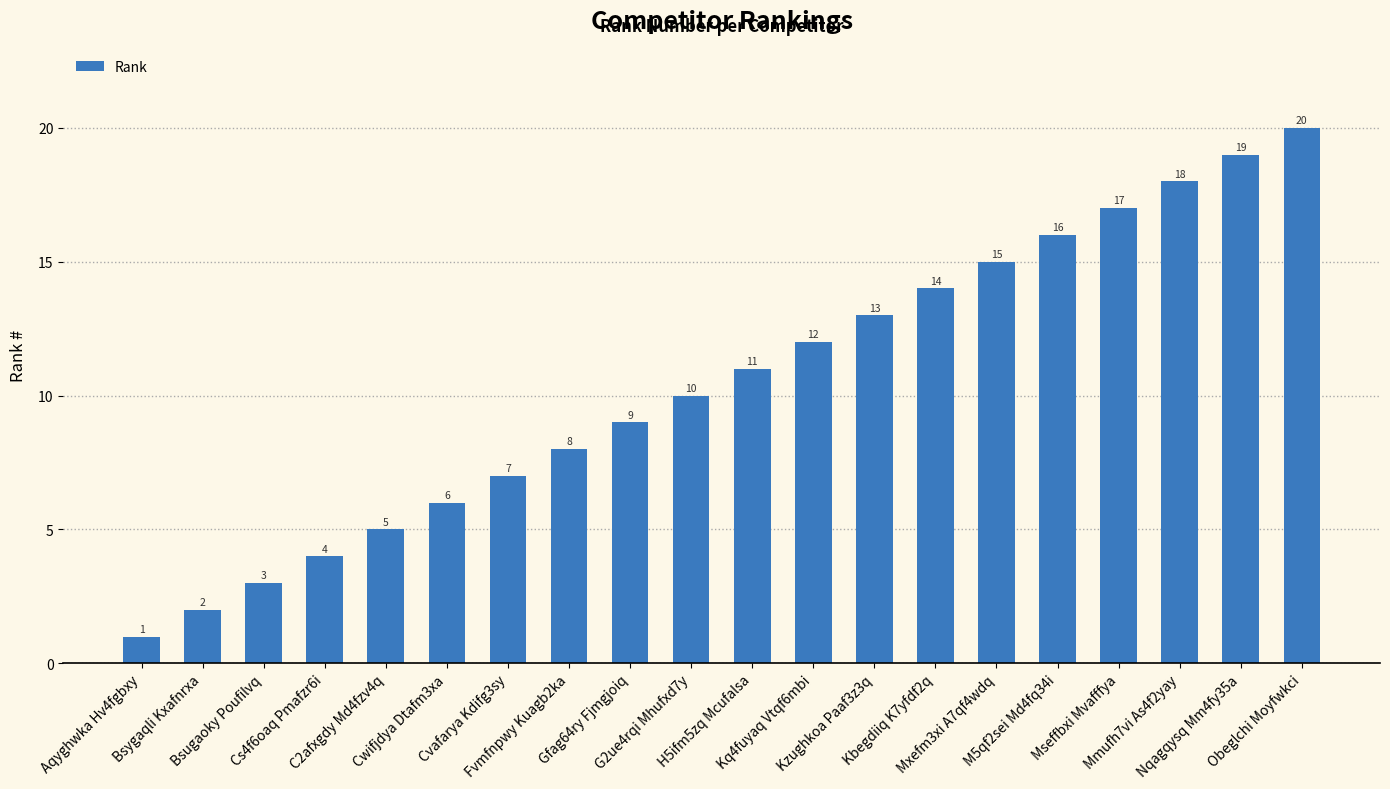

Count the number of categories in the chart.

20